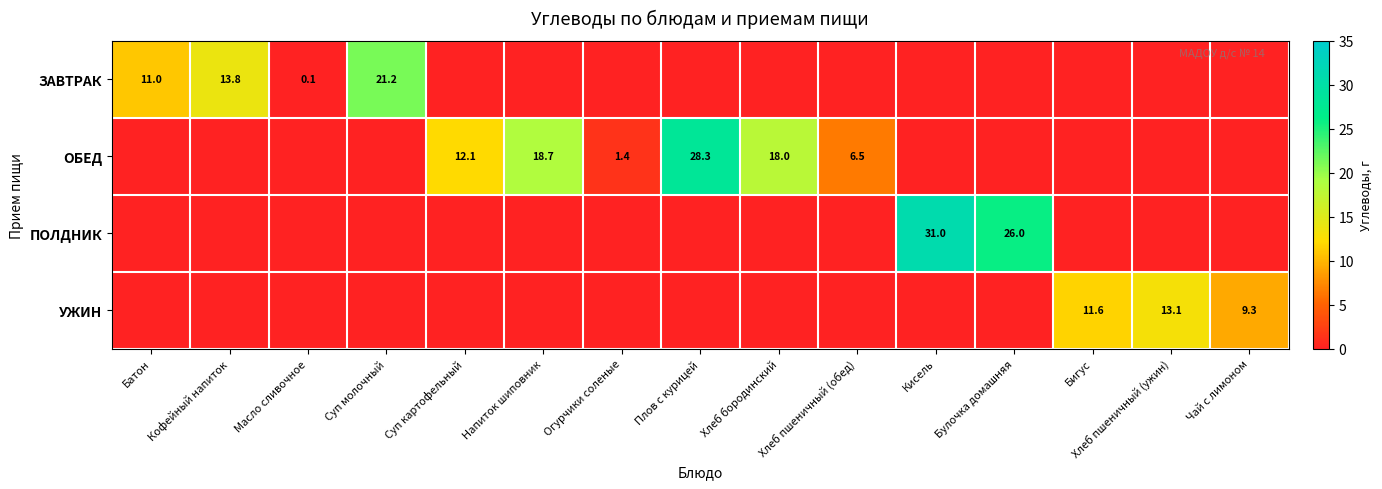

The ЗАВТРАК series shows 0.1 at Масло сливочное. True or false?

True